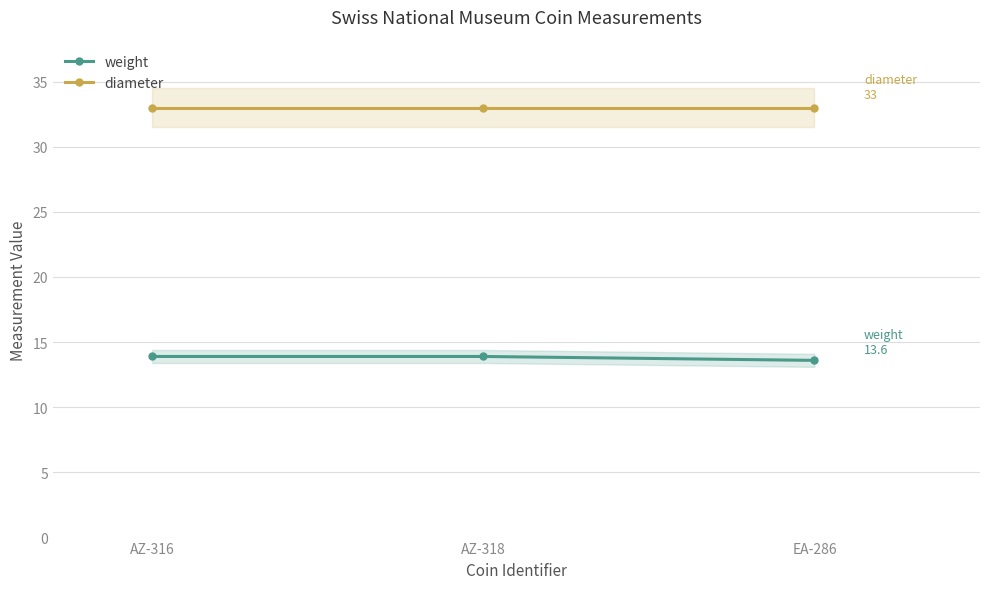

Which series has the widest spread of values?

weight